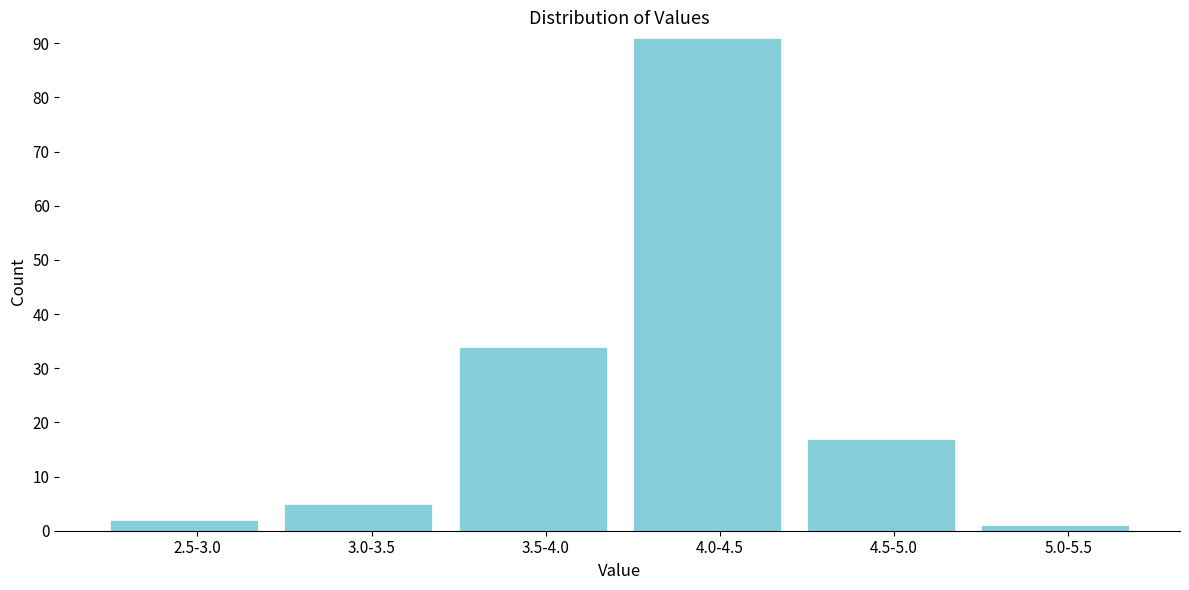

Reading right to left, transcribe all the data shown in this chart.

5.0-5.5=1	4.5-5.0=17	4.0-4.5=91	3.5-4.0=34	3.0-3.5=5	2.5-3.0=2